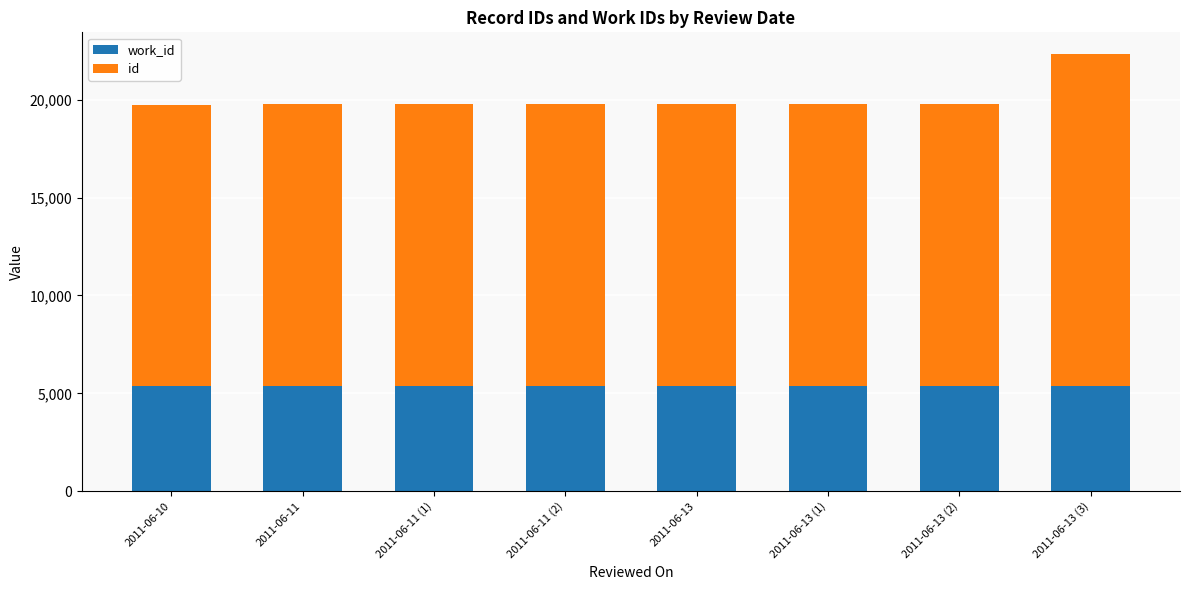

At which category is the sum across all series the highest?

2011-06-13 (3)